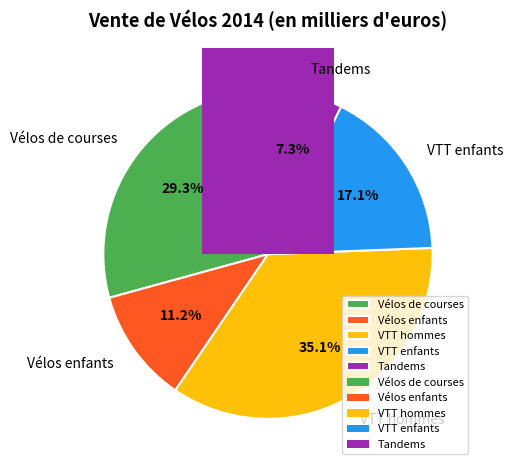

How many segments does this pie chart have?

5